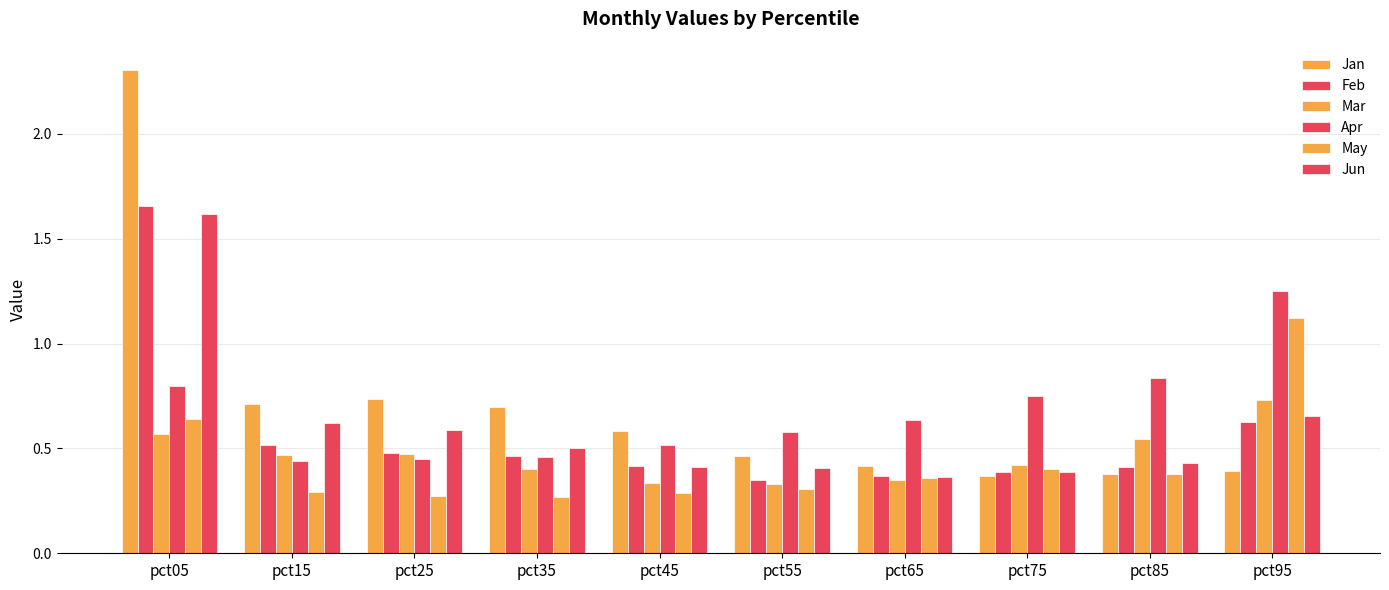

Count the number of data series in this chart.

6